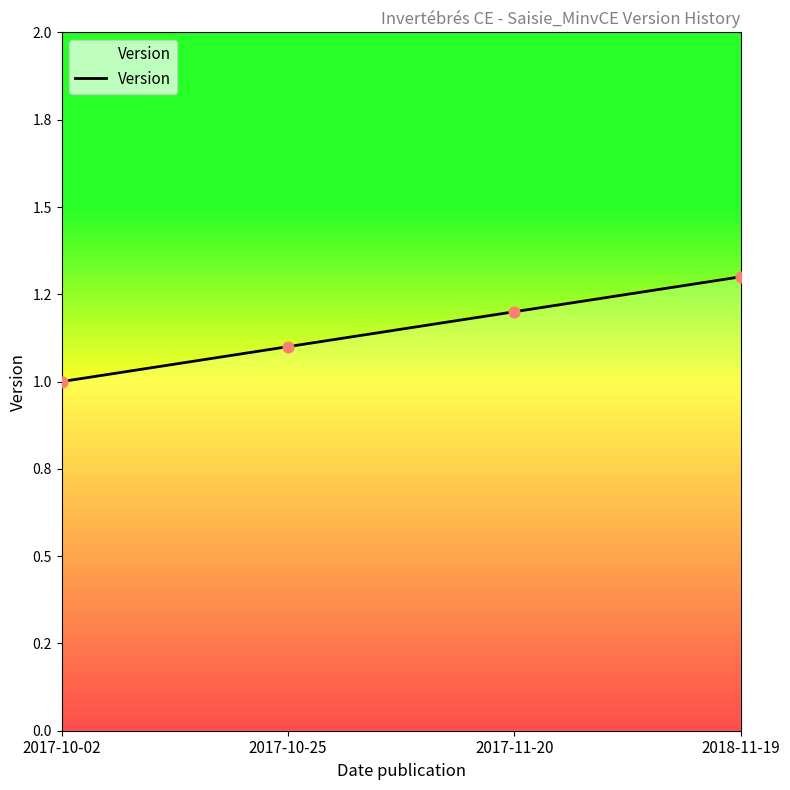

Approximately how many times larger is the value at 2017-11-20 compared to 2017-10-25?

1.1